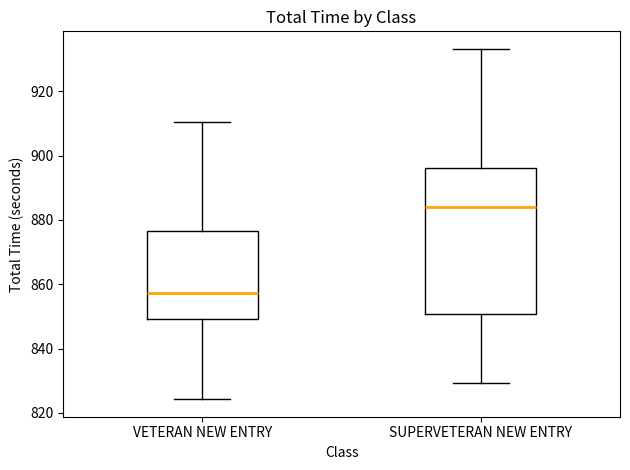

Reading left to right, transcribe this box plot: for each box, give where its median line is, the range the box spans, and where its two whiskers end, as read against the y-axis. The values are not printed on the chart, so give them approximately, as read against the axis.

VETERAN NEW ENTRY: median 858, box 850 to 876, whiskers 824 to 910
SUPERVETERAN NEW ENTRY: median 884, box 850 to 896, whiskers 830 to 934